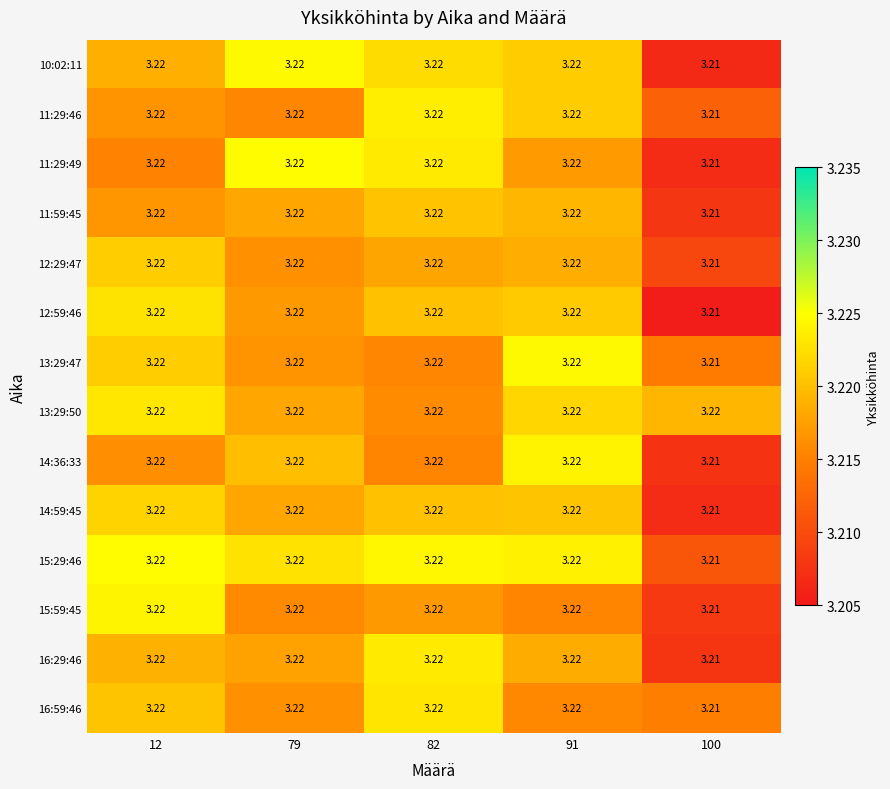

Is the value of 12:59:46 at 100 greater than the value of 11:59:45 at 82?

No